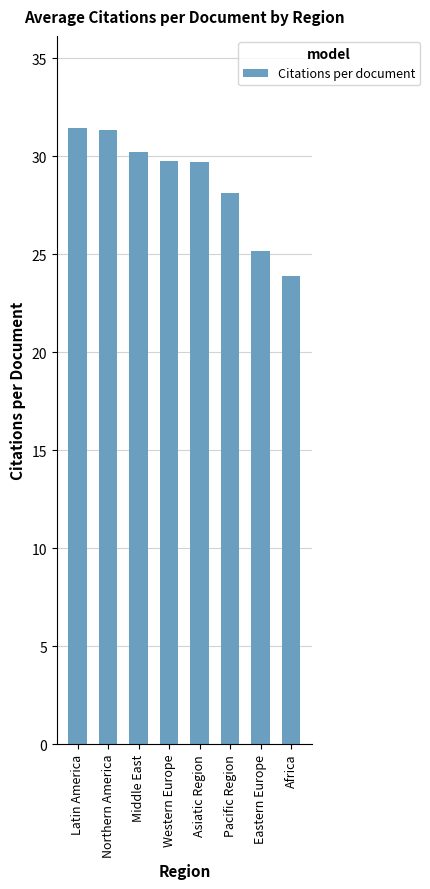

Does the chart contain any negative values?

No